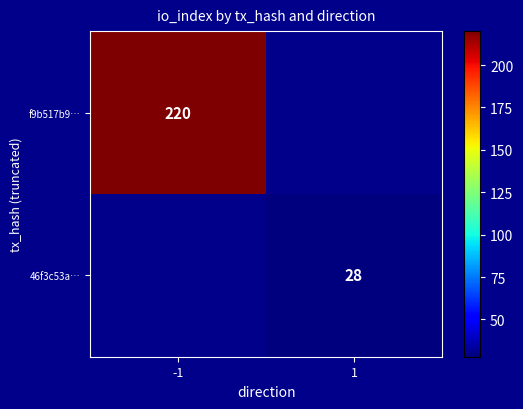

The 46f3c53a… series shows 28 at 1. True or false?

True